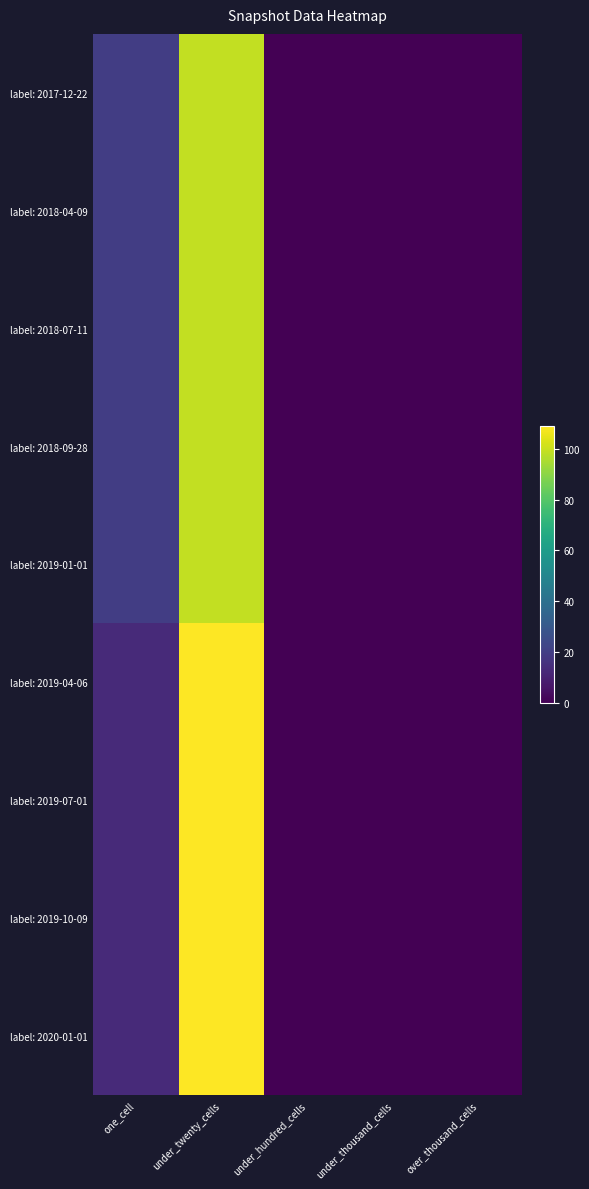

Reading left to right, extract all data points from this chart.

label: 2017-12-22: one_cell=20	under_twenty_cells=99	under_hundred_cells=0	under_thousand_cells=0	over_thousand_cells=0
label: 2018-04-09: one_cell=20	under_twenty_cells=99	under_hundred_cells=0	under_thousand_cells=0	over_thousand_cells=0
label: 2018-07-11: one_cell=20	under_twenty_cells=99	under_hundred_cells=0	under_thousand_cells=0	over_thousand_cells=0
label: 2018-09-28: one_cell=20	under_twenty_cells=99	under_hundred_cells=0	under_thousand_cells=0	over_thousand_cells=0
label: 2019-01-01: one_cell=20	under_twenty_cells=99	under_hundred_cells=0	under_thousand_cells=0	over_thousand_cells=0
label: 2019-04-06: one_cell=13	under_twenty_cells=109	under_hundred_cells=0	under_thousand_cells=0	over_thousand_cells=0
label: 2019-07-01: one_cell=13	under_twenty_cells=109	under_hundred_cells=0	under_thousand_cells=0	over_thousand_cells=0
label: 2019-10-09: one_cell=13	under_twenty_cells=109	under_hundred_cells=0	under_thousand_cells=0	over_thousand_cells=0
label: 2020-01-01: one_cell=13	under_twenty_cells=109	under_hundred_cells=0	under_thousand_cells=0	over_thousand_cells=0